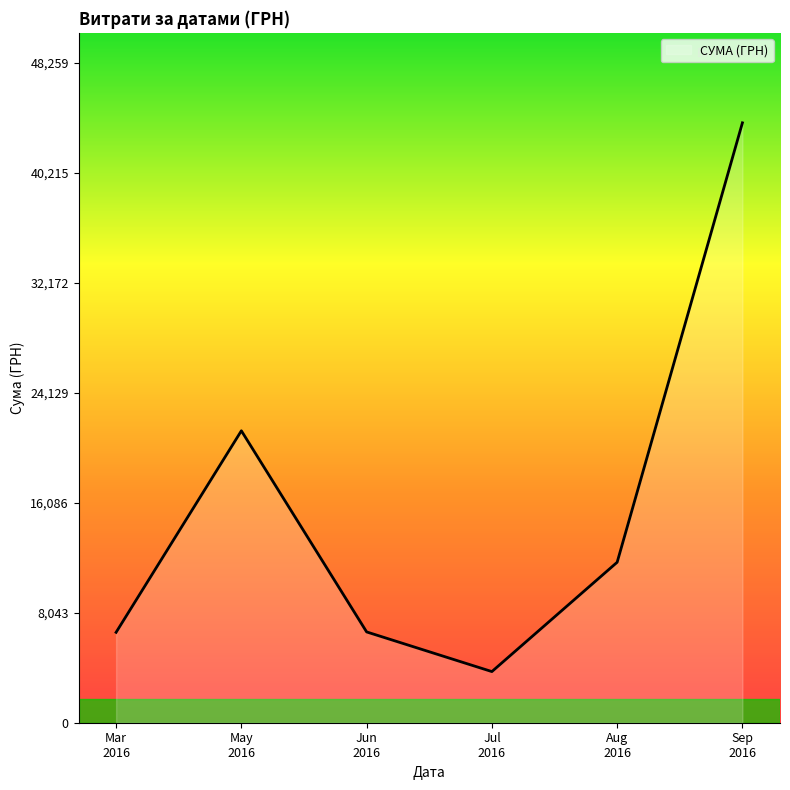

True or false: the data has more than 2 interior local peaks.

False